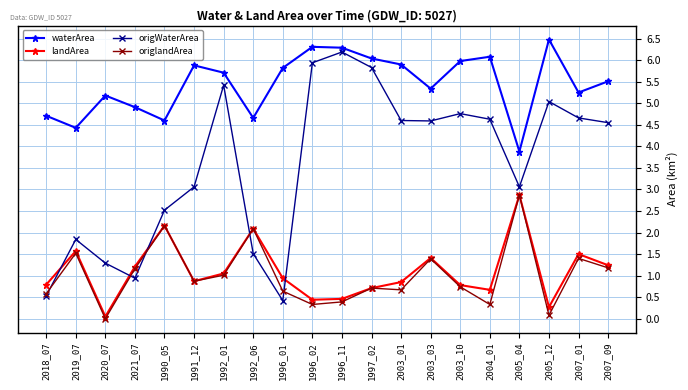

True or false: origlandArea has more than 1 interior local peaks.

True